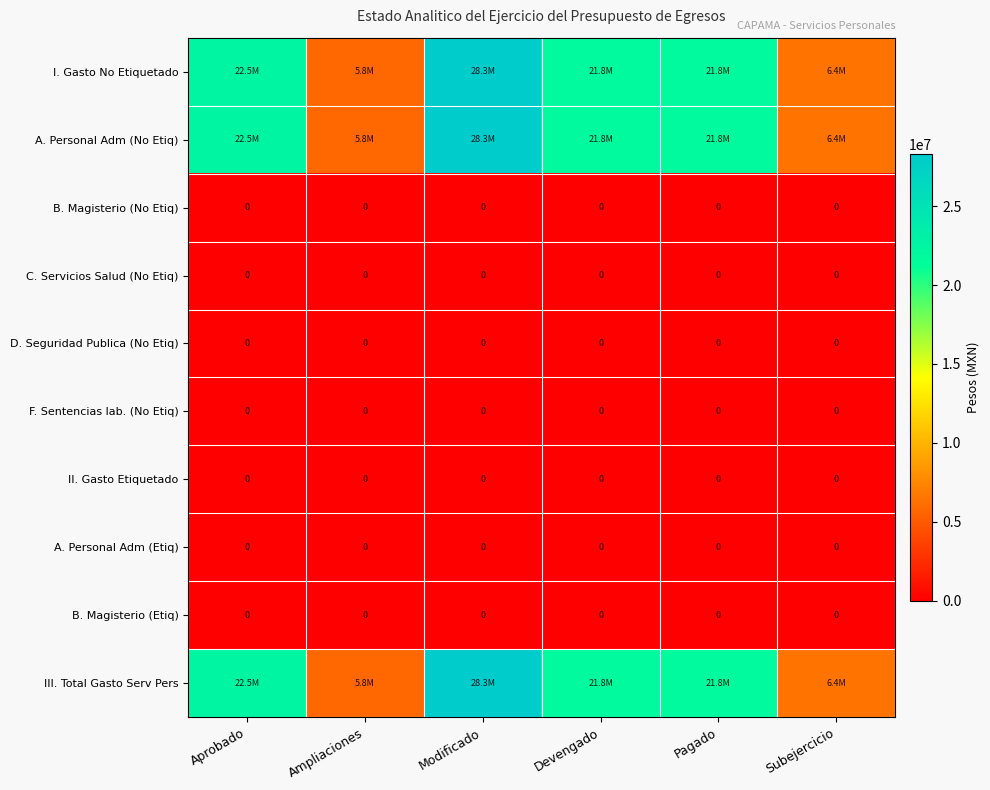

At how many categories does at least one series exceed 2849228?

6